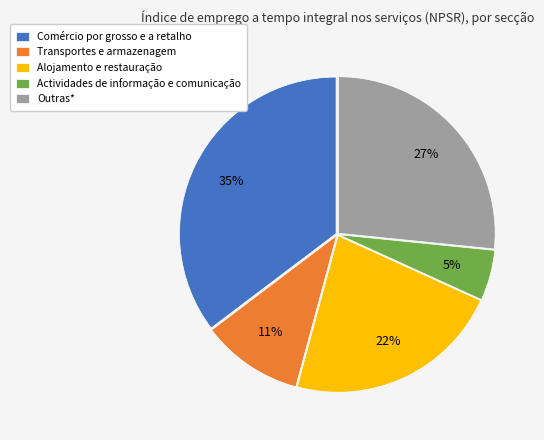

Is it true that Comércio por grosso e a retalho is 28% of the pie?

False